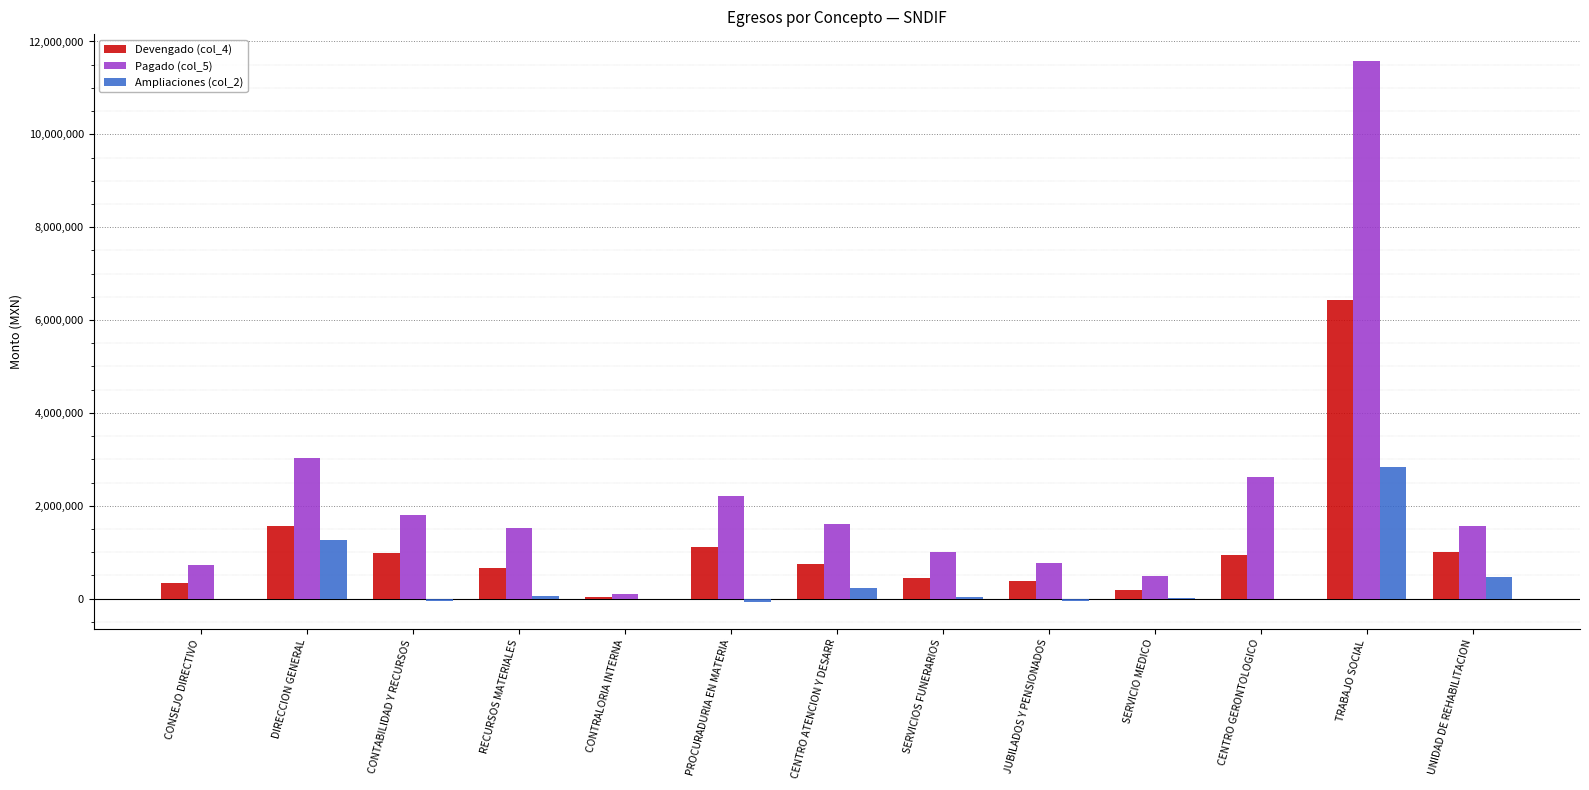

What are all the series names shown in the legend?

Devengado (col_4), Pagado (col_5), Ampliaciones (col_2)